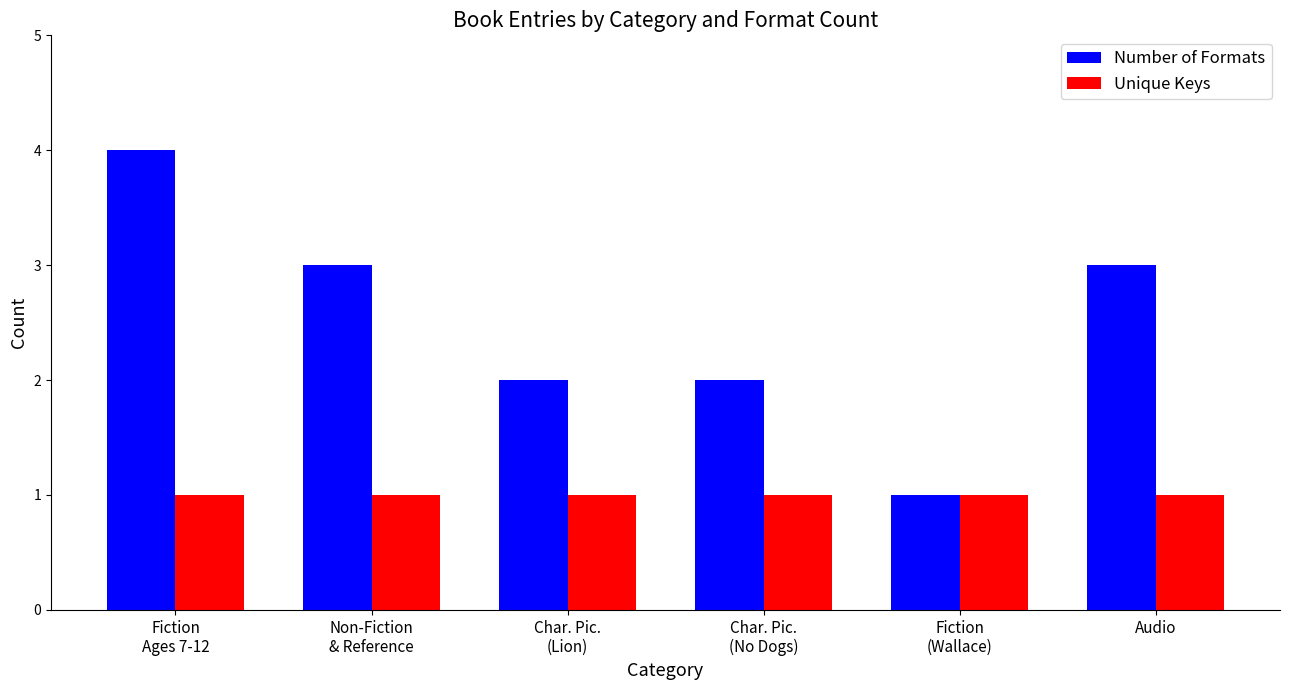

What is the minimum value shown in the chart?

1